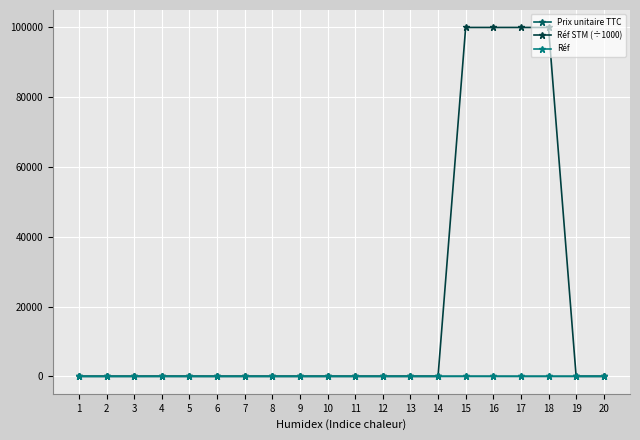

Which series has the largest range (max minus min)?

Réf STM (÷1000)